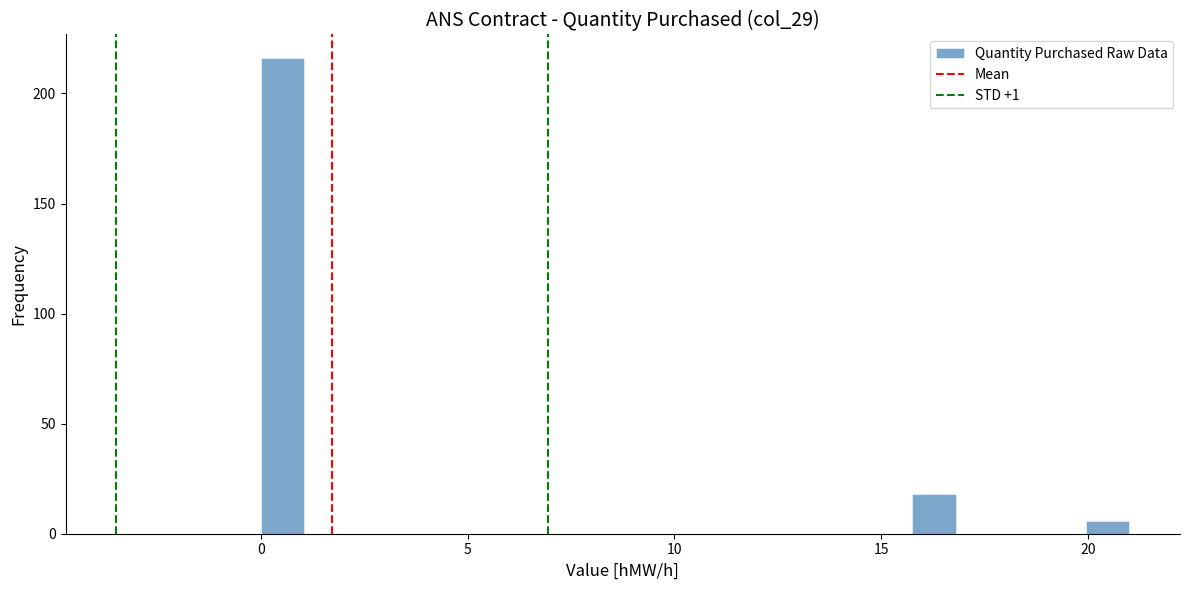

Read against the x-axis, roughly where is the centre of the tallest bar?

0.5